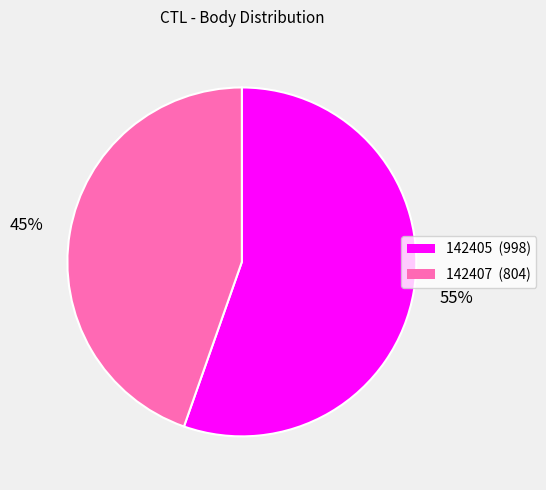

Which category accounts for the majority?

142405